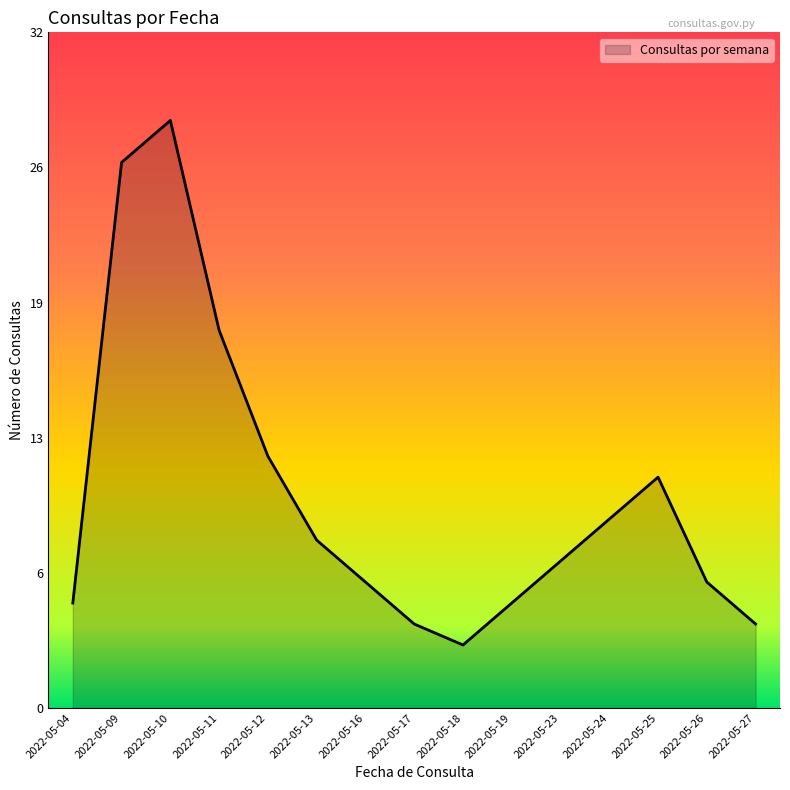

True or false: the data has more than 2 interior local peaks.

False